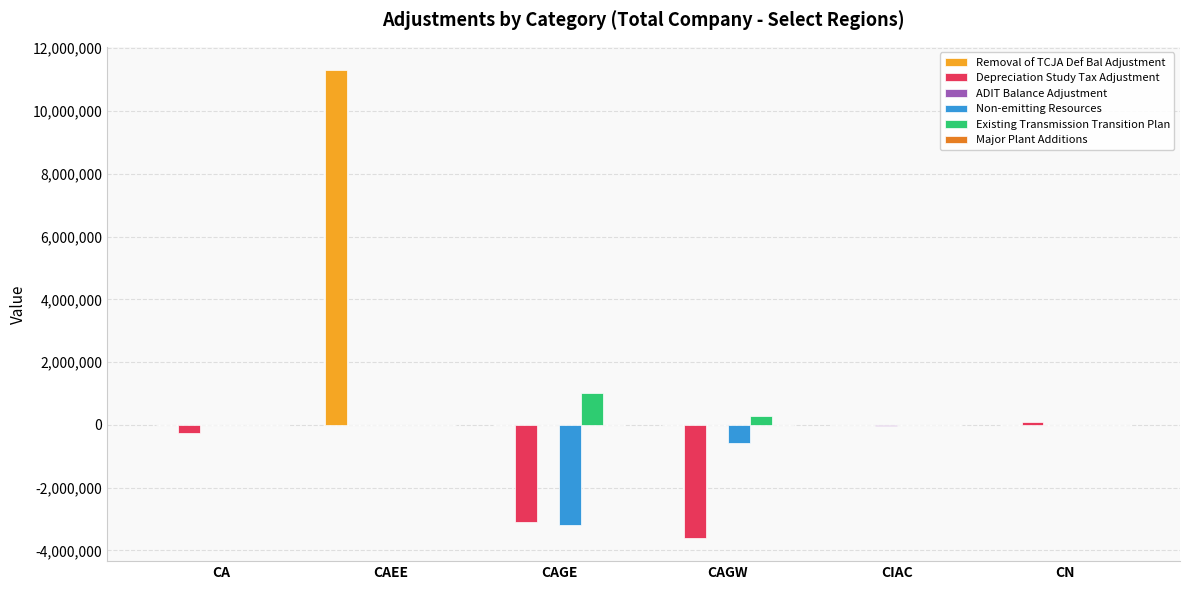

The value of Removal of TCJA Def Bal Adjustment at CAGE is -4500702. True or false?

False